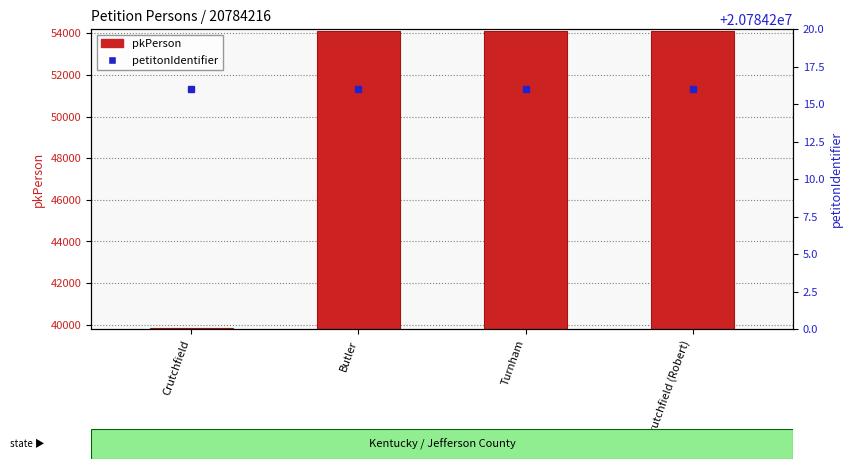

What is the value of the petitonIdentifier bar at the 2nd from the left?

20784216